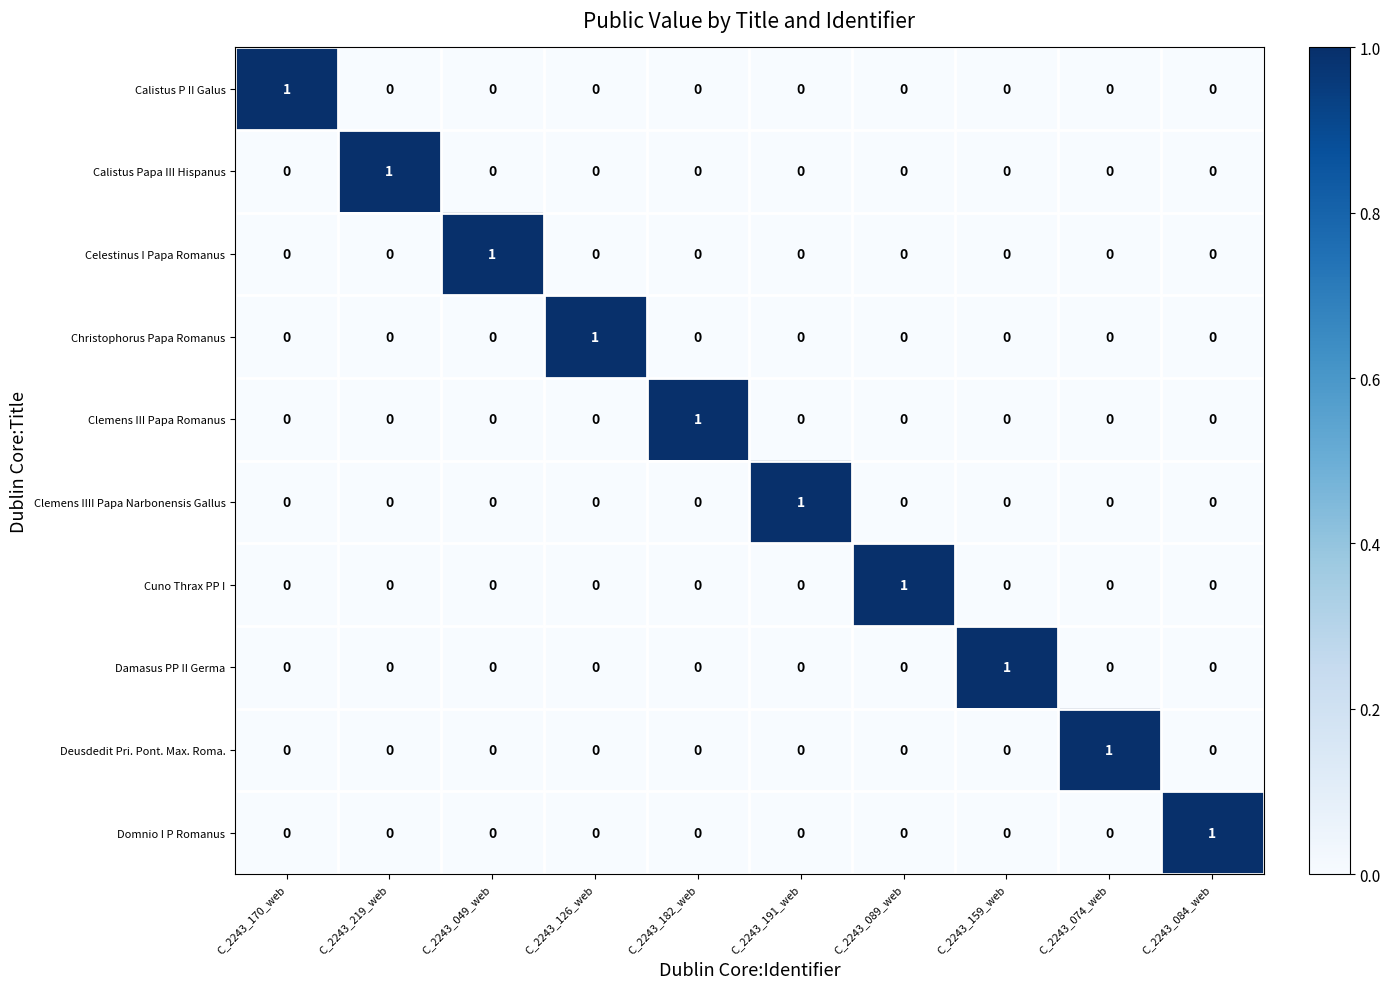

How many Calistus P II Galus values are between 0 and 1?

10